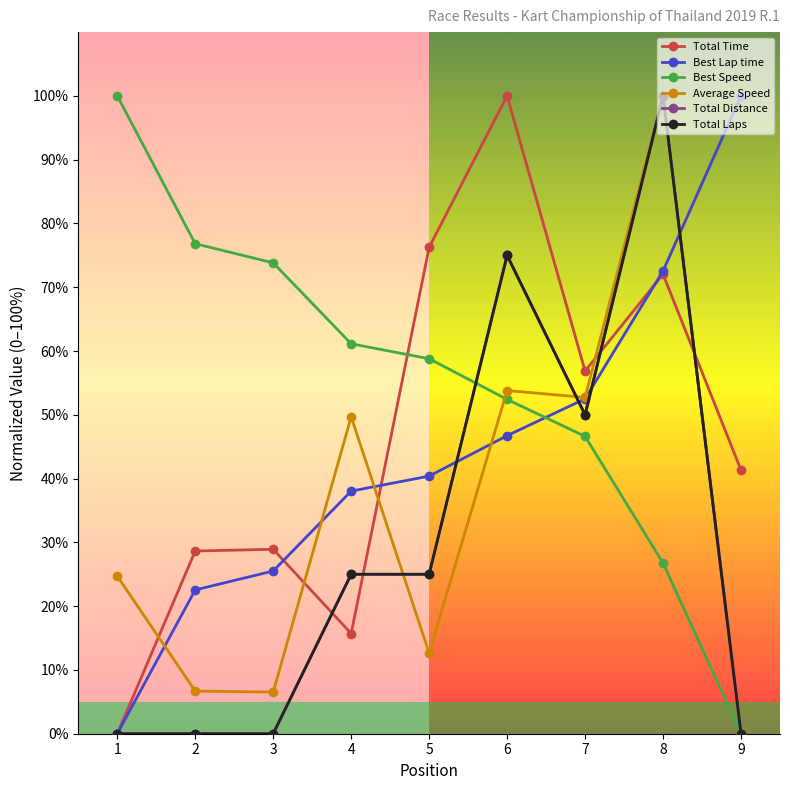

What is the value of the Best Speed point at the 6th from the left?

52.4